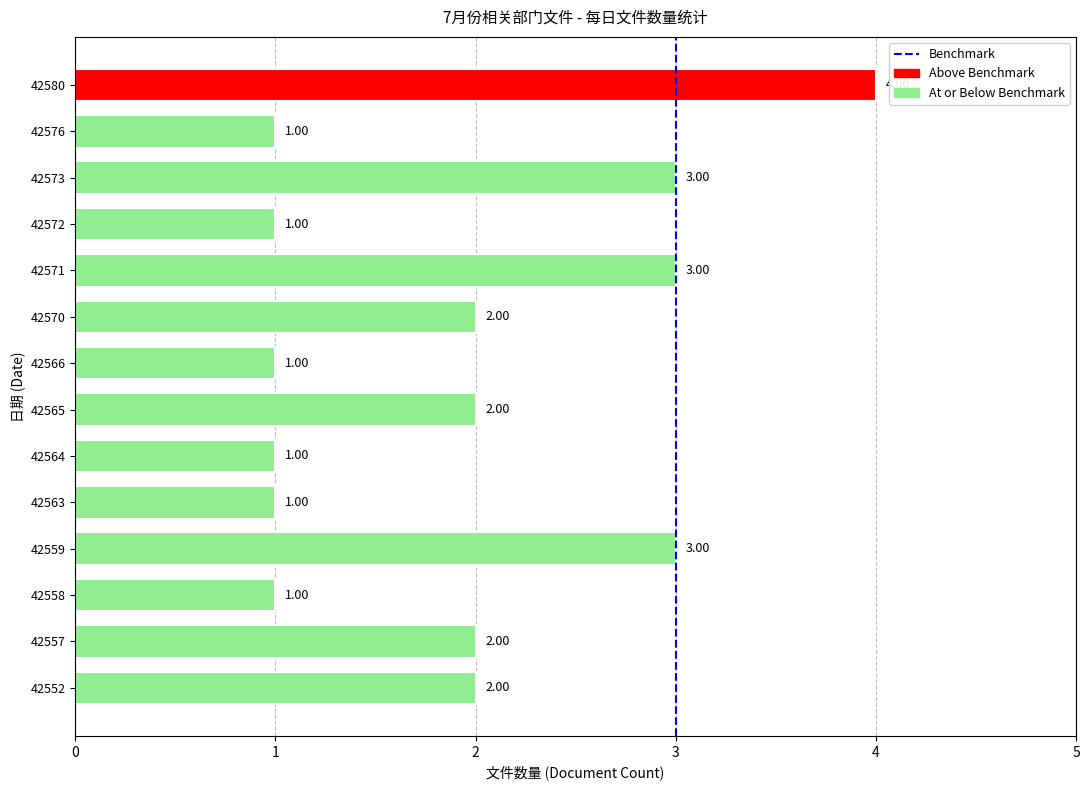

Does the chart contain any negative values?

No